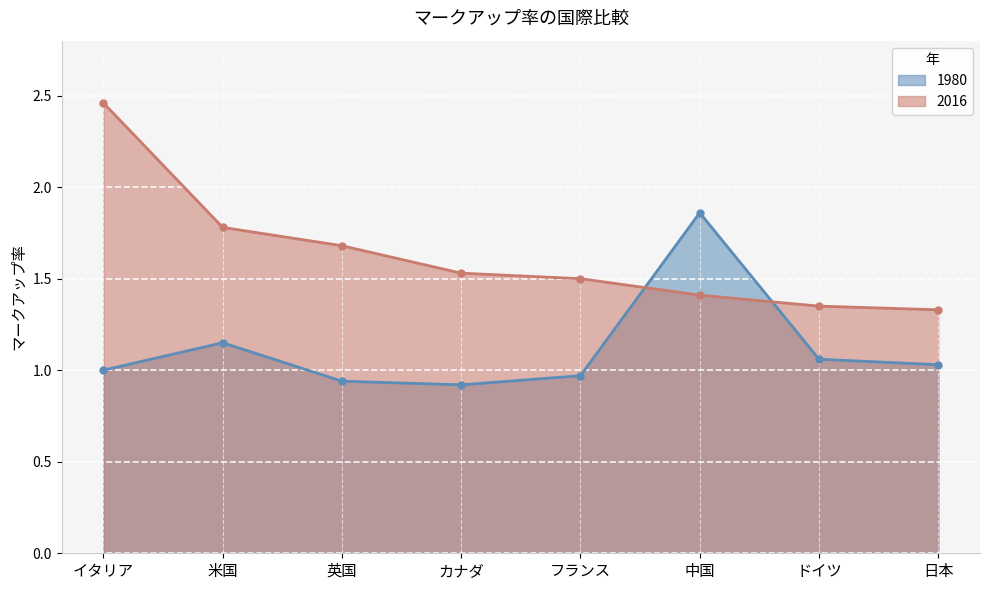

What is the spread (max minus min) of values at イタリア?

1.5